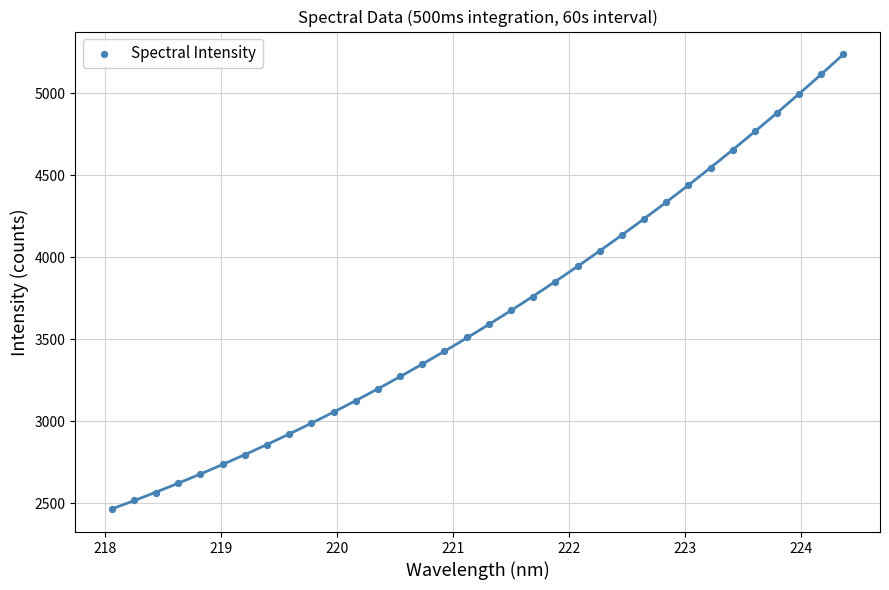

What is the range of X values (max minus min)?

6.3